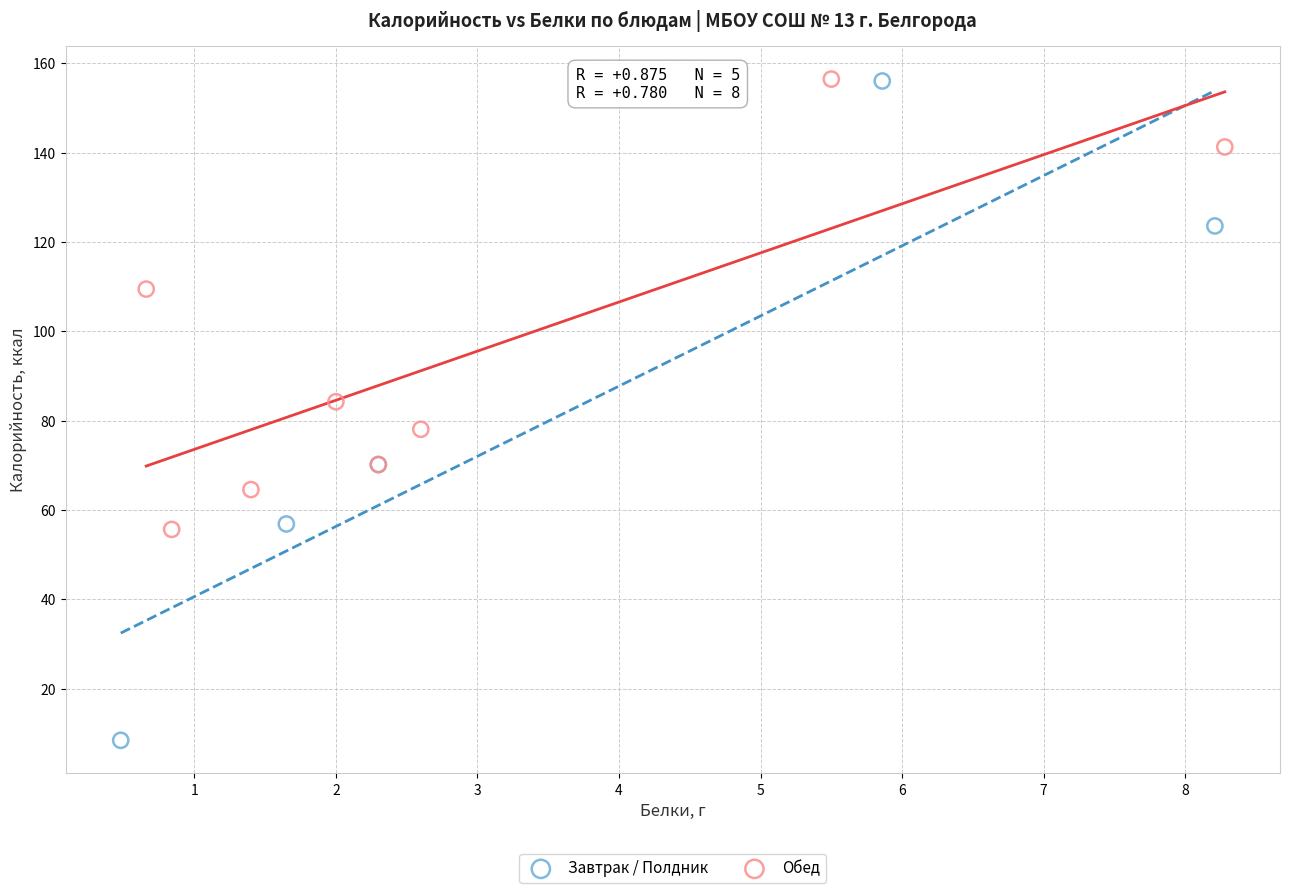

Which series reaches the minimum Y coordinate?

Завтрак / Полдник